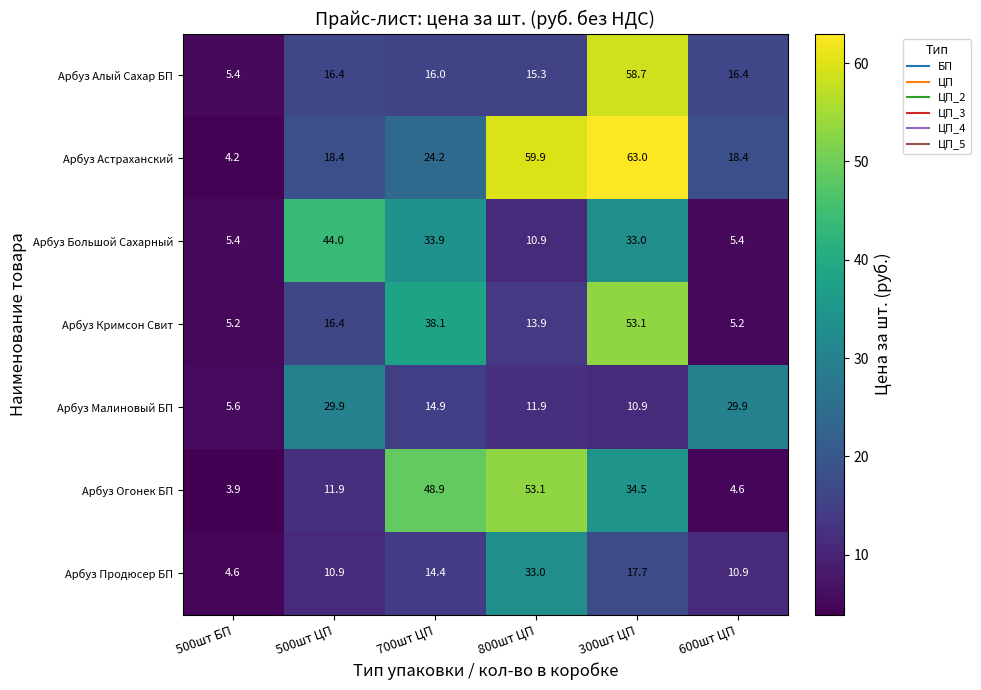

How many data points in Арбуз Продюсер БП are above 14?

3